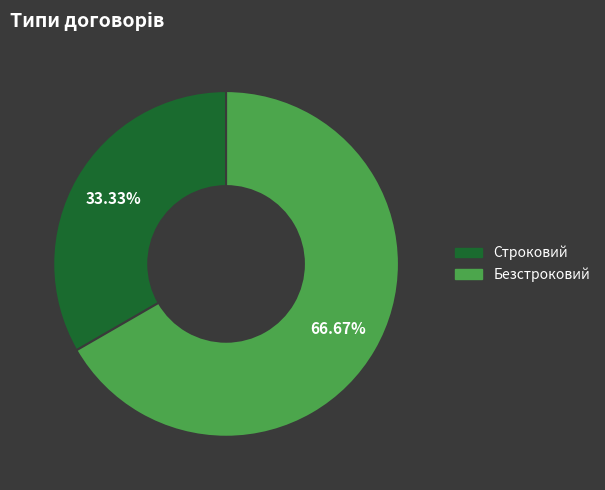

To the nearest percent, what portion does Строковий represent?

33%